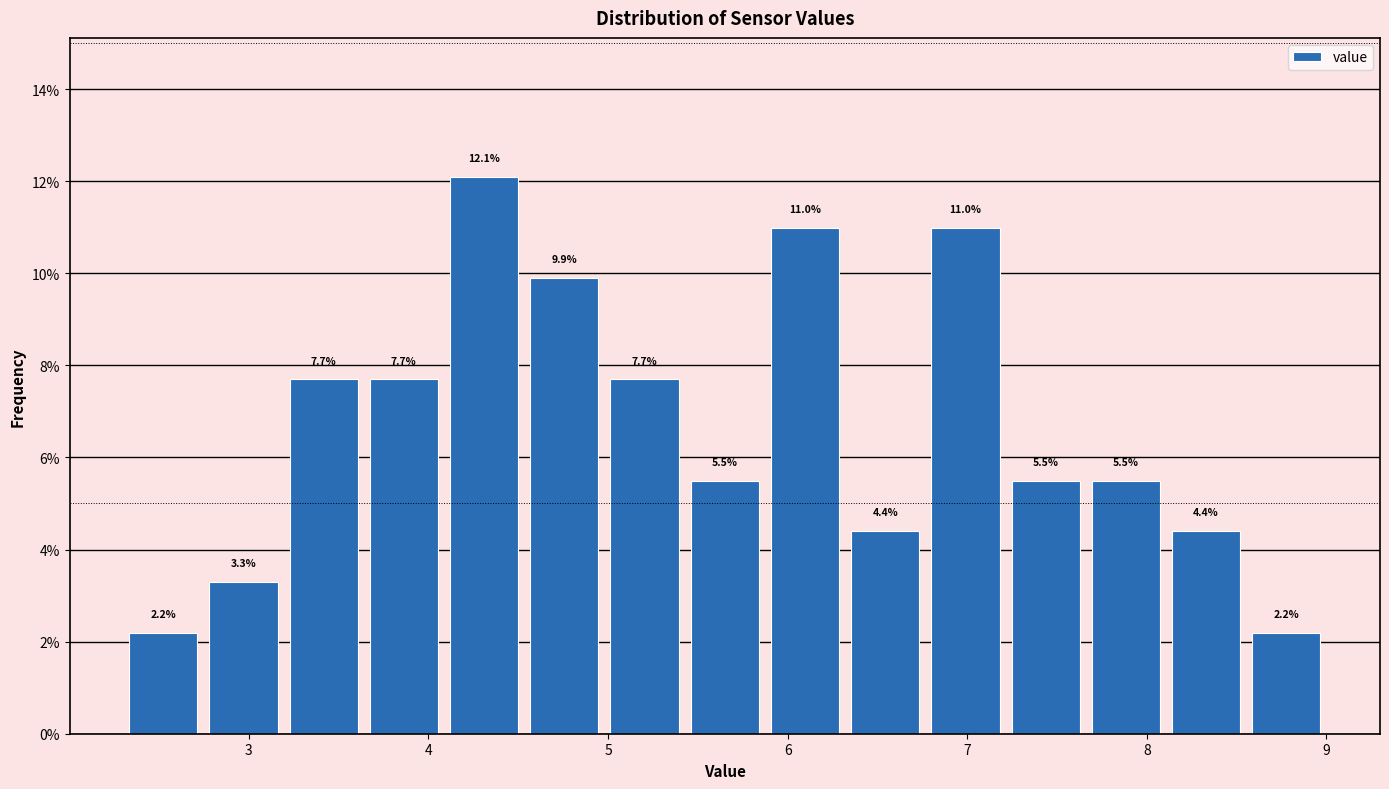

What is the height of the bar covering 3.2 to 3.6 on the x-axis? The bar edges are not printed on the chart, so give them approximately, as read against the axis.

7.7